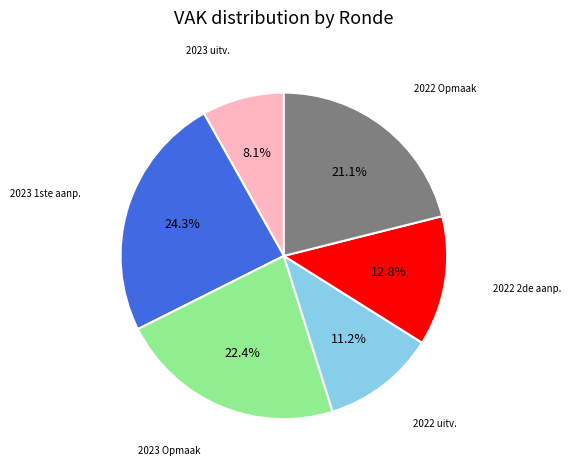

How many segments does this pie chart have?

6